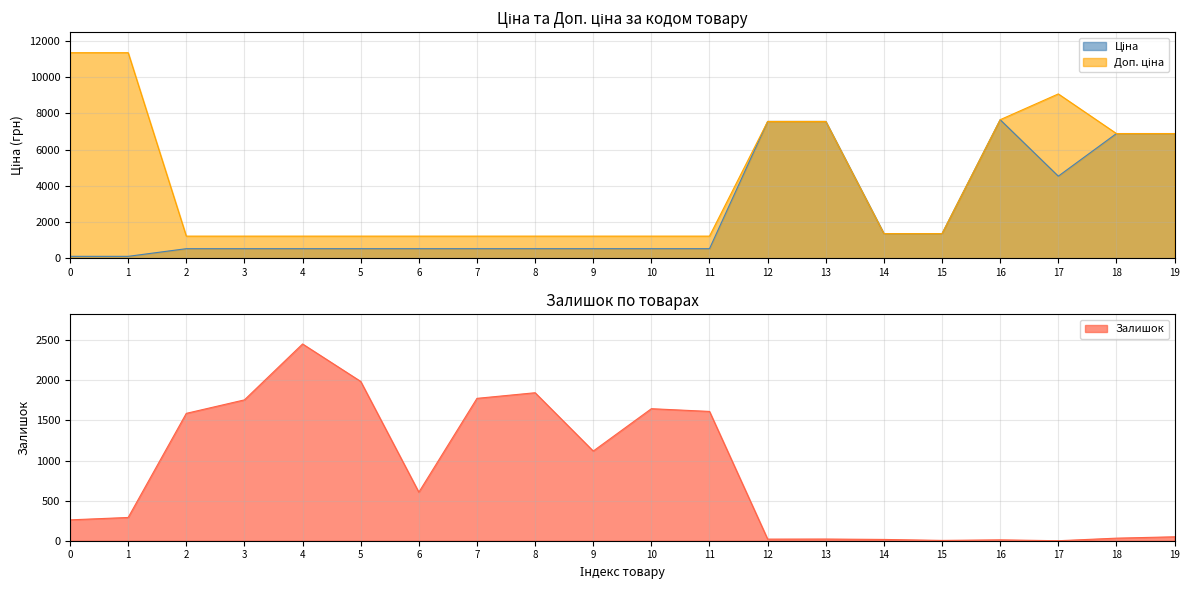

The value of Залишок at 0 is 458. True or false?

False